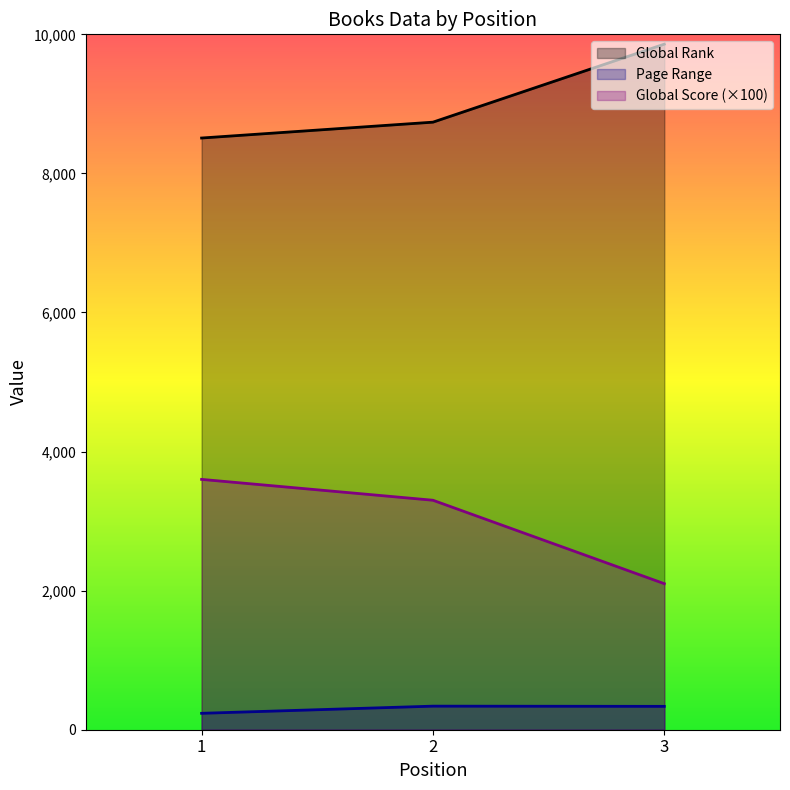

What is the value of the Global Rank point at the 2nd from the left?

8737